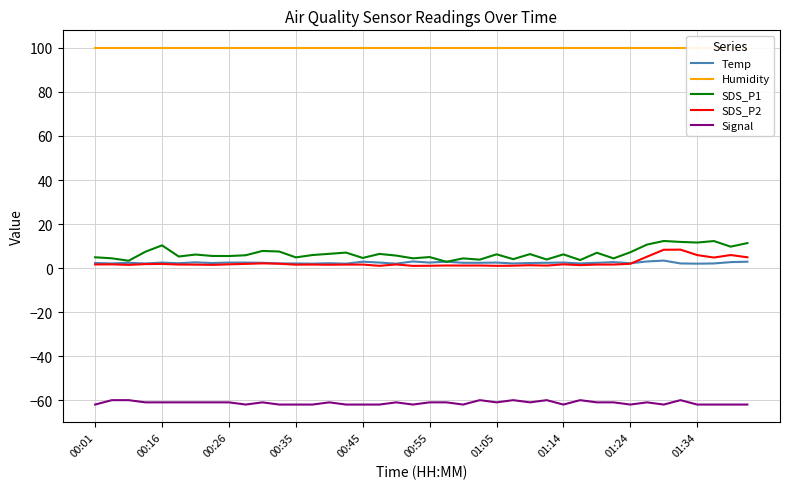

True or false: Signal and SDS_P2 intersect in this chart.

False